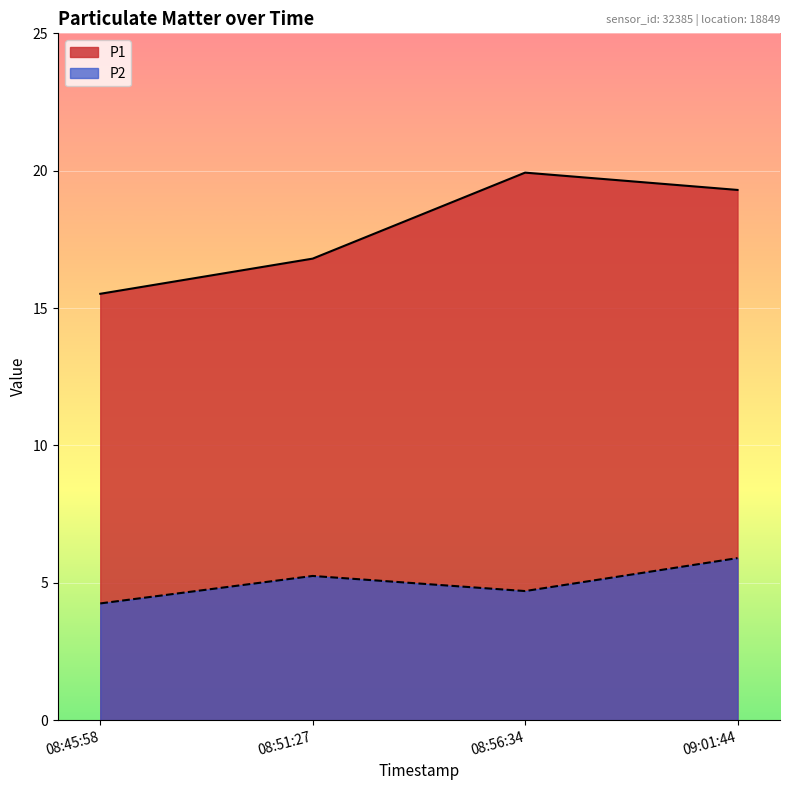

How many values in the P1 series are below 19?

2